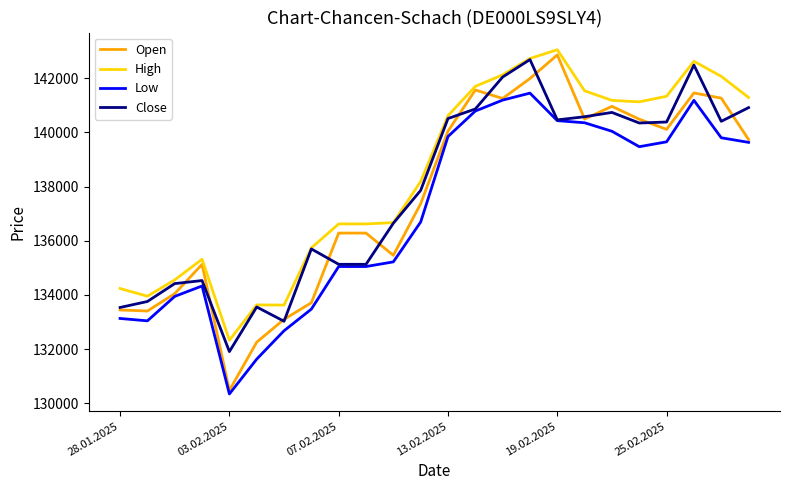

List the series in order of their peak value, lowest first.

Low, Close, Open, High